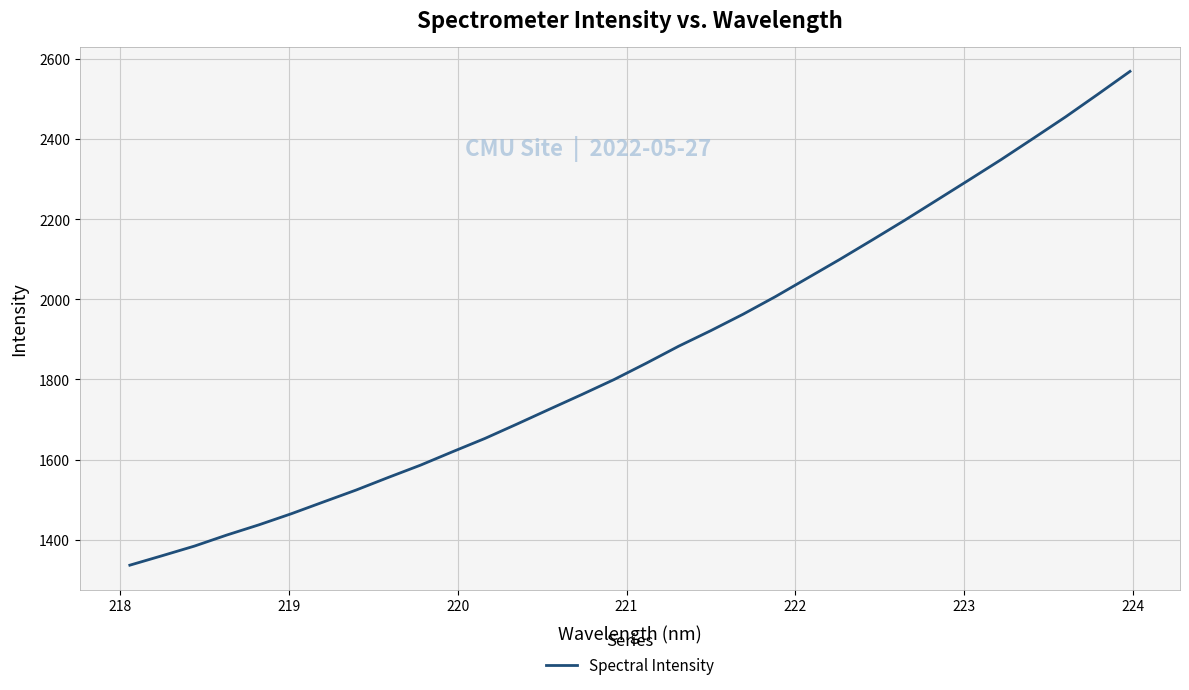

What is the minimum value shown in the chart?

1336.1